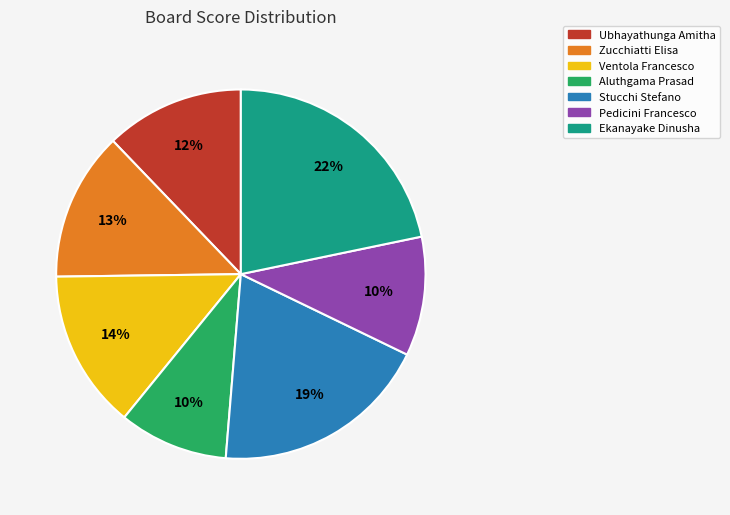

To the nearest percent, what is the average slice percentage?

14%